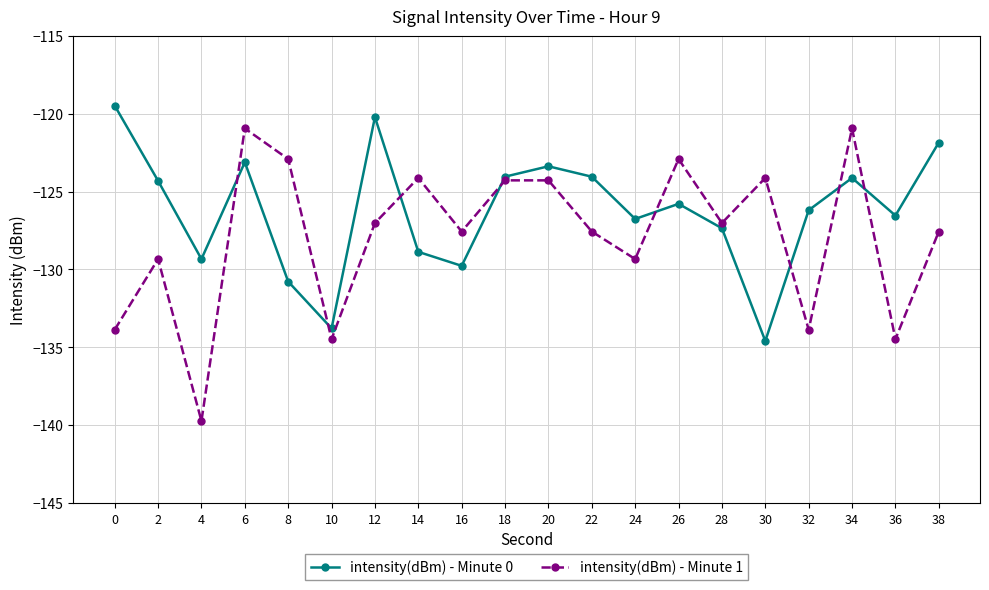

The intensity(dBm) - Minute 1 series shows -70.6 at 38. True or false?

False